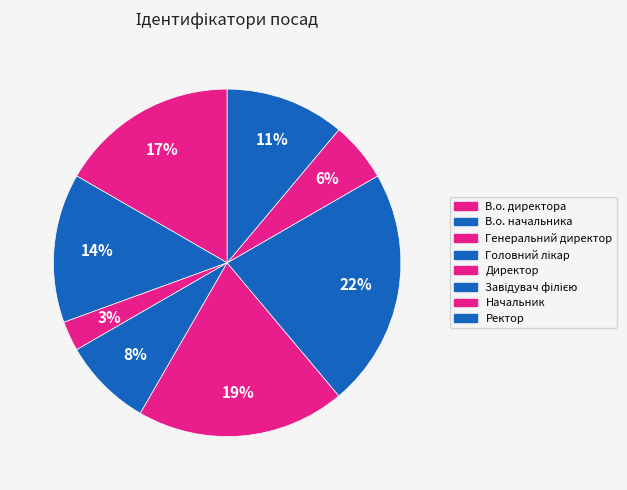

Between Головний лікар and В.о. начальника, which is larger?

В.о. начальника